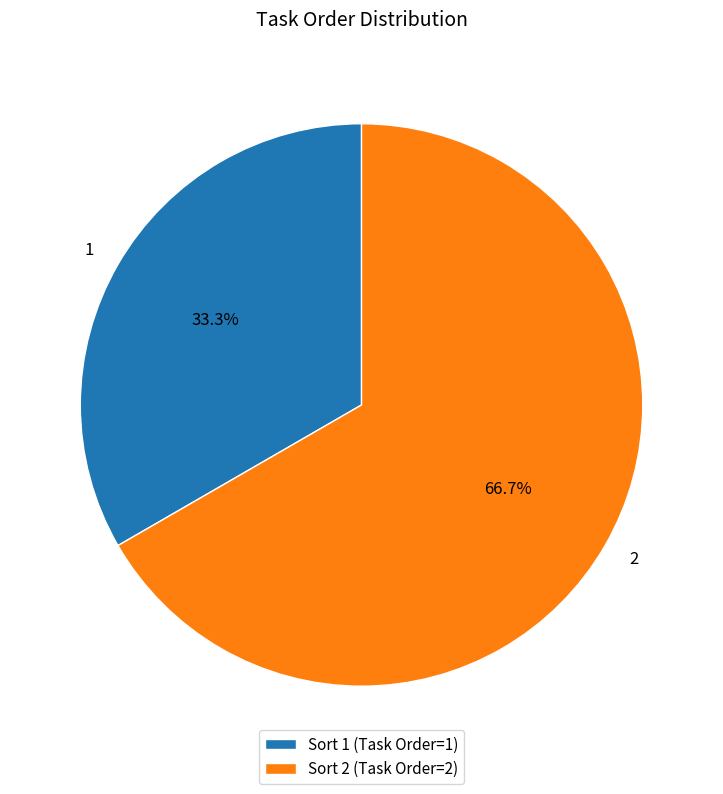

Is it true that 2 is 56% of the pie?

False